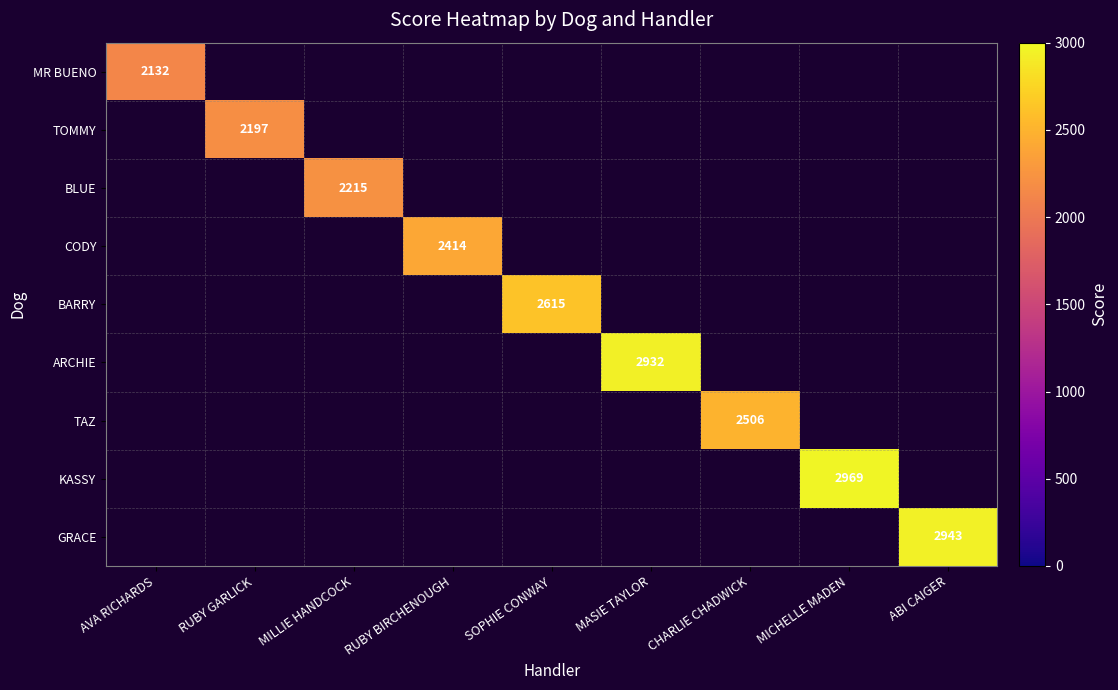

The TOMMY series shows 3217 at RUBY GARLICK. True or false?

False